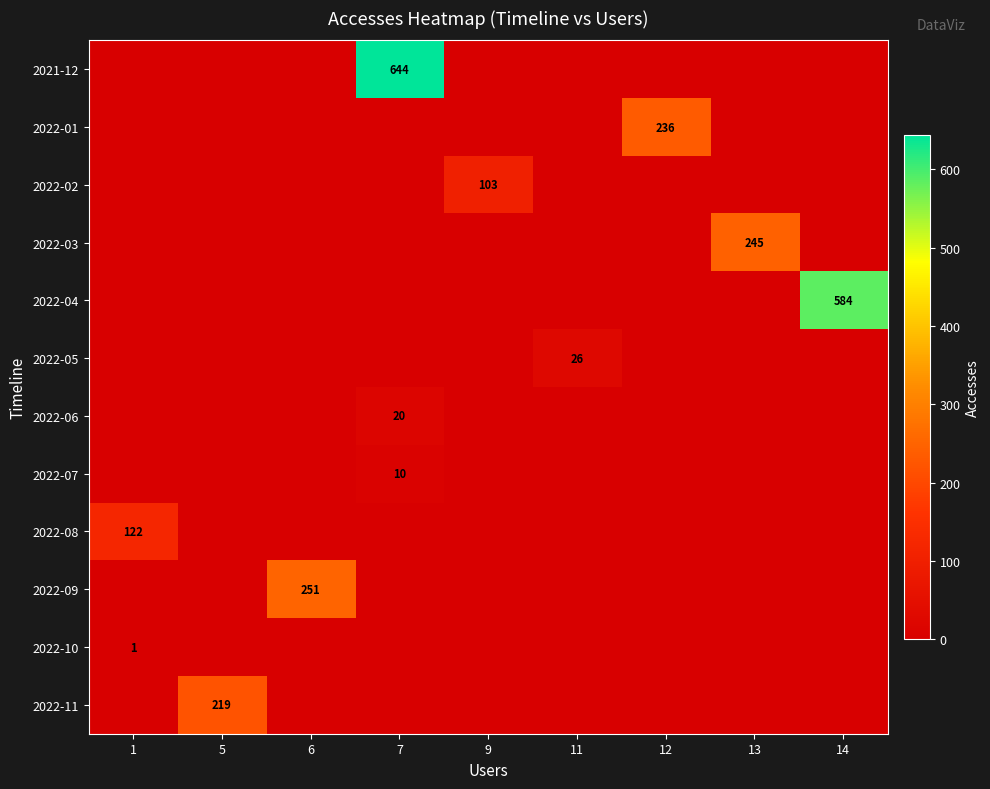

What is the maximum value for 2022-02?

103